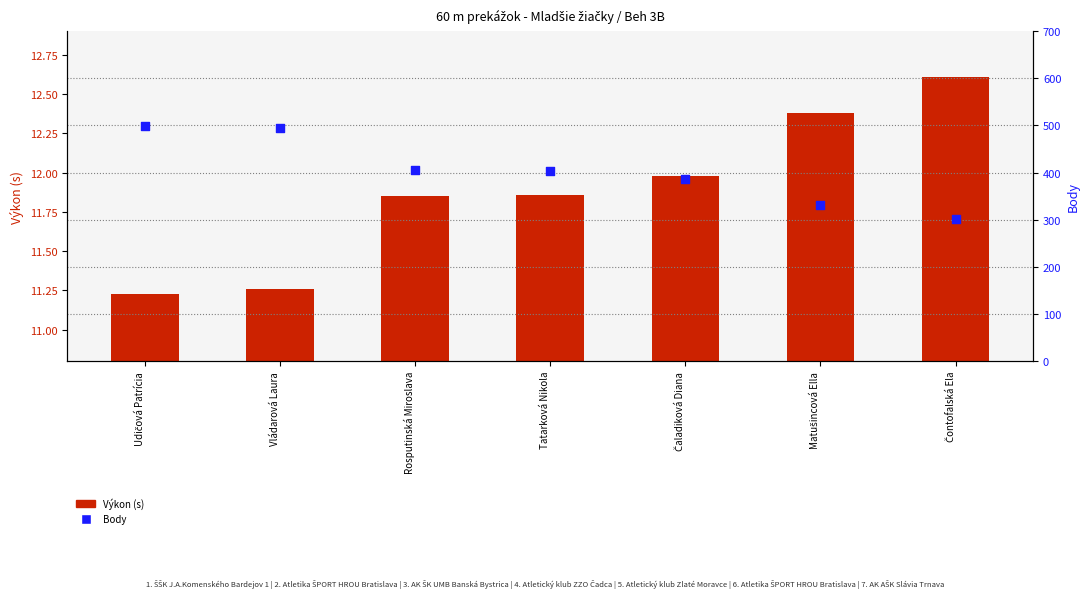

Which series contains the lowest Y value?

Výkon (s)